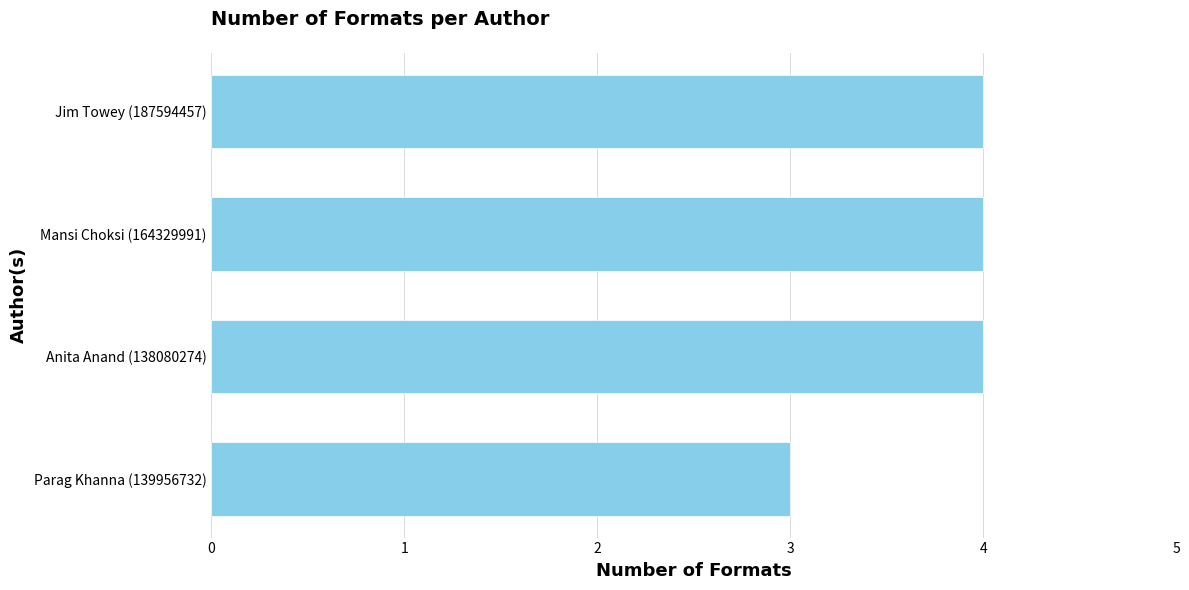

Approximately how many times larger is the value at Mansi Choksi (164329991) compared to Anita Anand (138080274)?

1.0